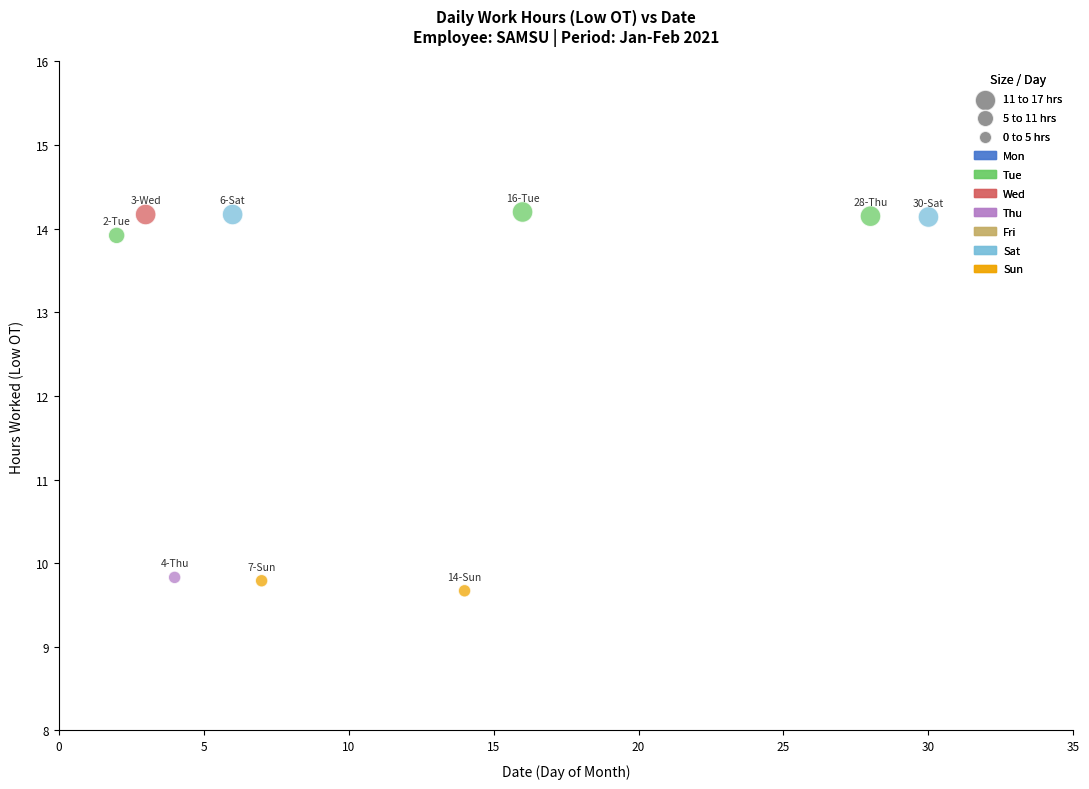

What is the average Y value?

12.7